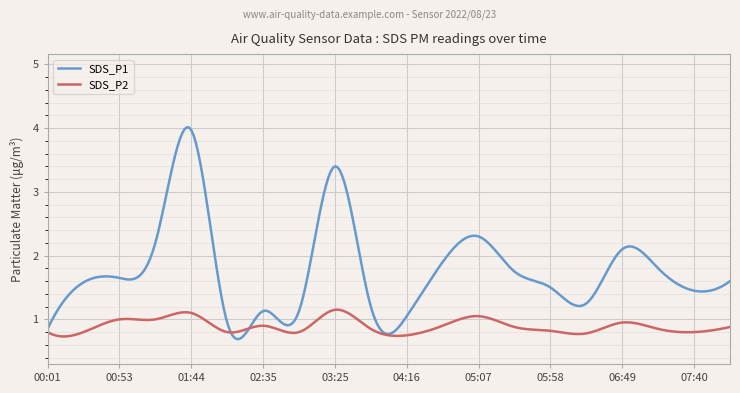

Which series has the largest range (max minus min)?

SDS_P1